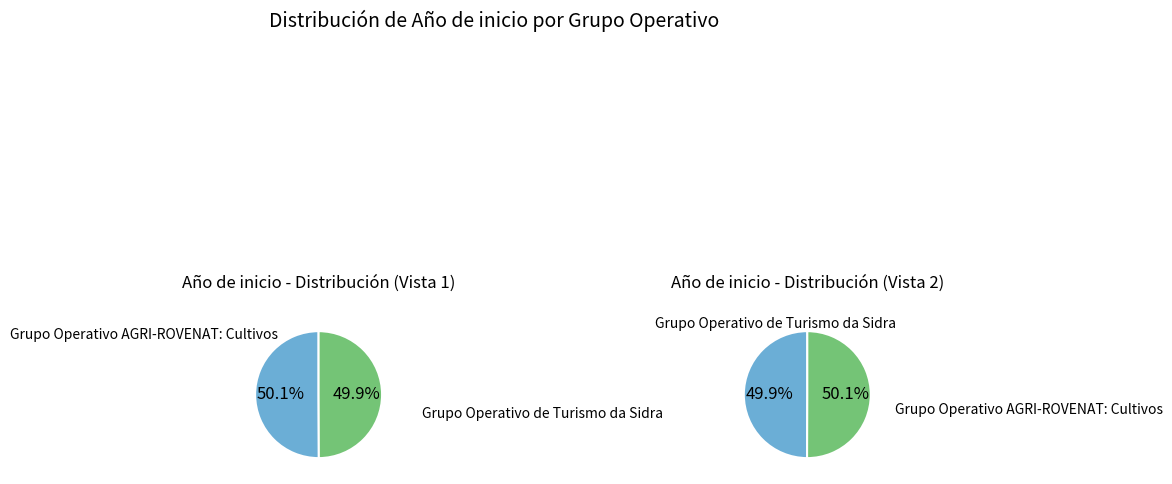

What is the change in value from Grupo Operativo AGRI-ROVENAT: Cultivos to Grupo Operativo de Turismo da Sidra?

-5